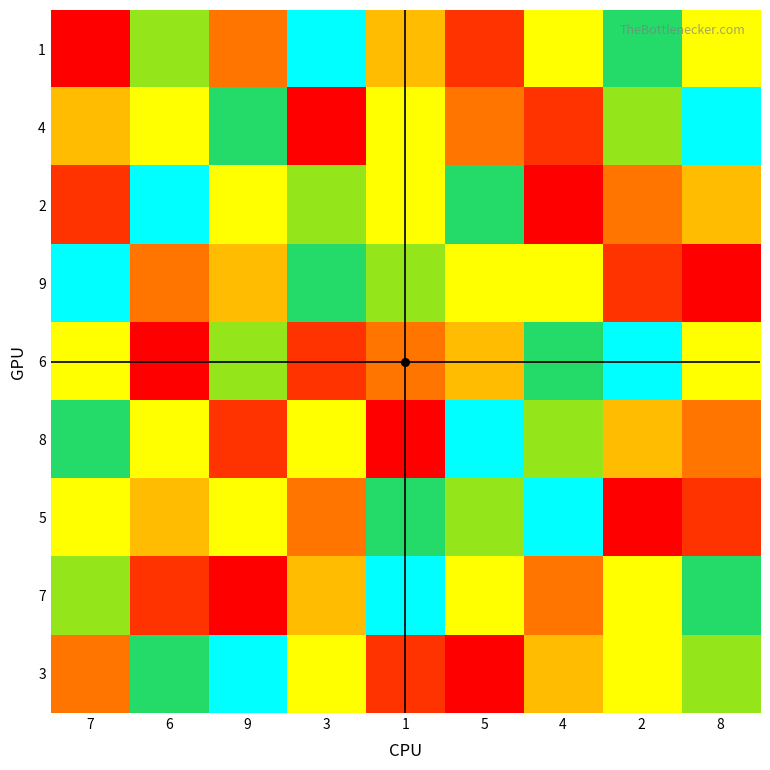

Reading left to right, transcribe all the data shown in this chart.

1: 7=1	6=7	9=3	3=9	1=4	5=2	4=5	2=8	8=6
4: 7=4	6=6	9=8	3=1	1=5	5=3	4=2	2=7	8=9
2: 7=2	6=9	9=5	3=7	1=6	5=8	4=1	2=3	8=4
9: 7=9	6=3	9=4	3=8	1=7	5=5	4=6	2=2	8=1
6: 7=6	6=1	9=7	3=2	1=3	5=4	4=8	2=9	8=5
8: 7=8	6=5	9=2	3=6	1=1	5=9	4=7	2=4	8=3
5: 7=5	6=4	9=6	3=3	1=8	5=7	4=9	2=1	8=2
7: 7=7	6=2	9=1	3=4	1=9	5=6	4=3	2=5	8=8
3: 7=3	6=8	9=9	3=5	1=2	5=1	4=4	2=6	8=7